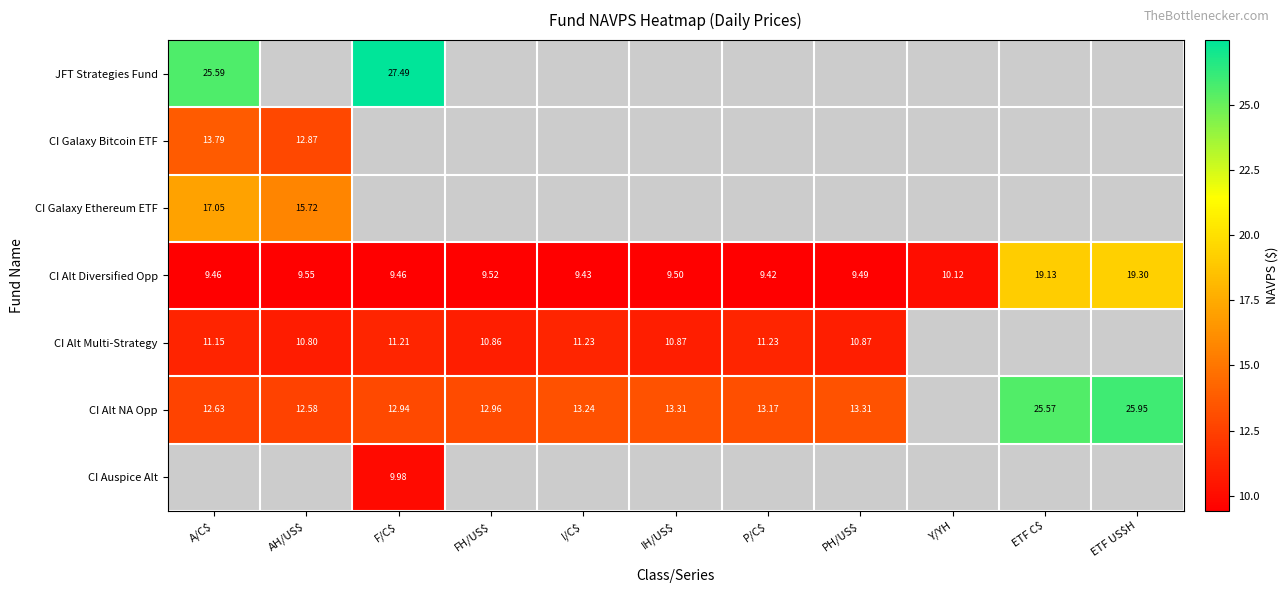

Where is CI Alt Diversified Opp nearest to the value 14?

Y/YH